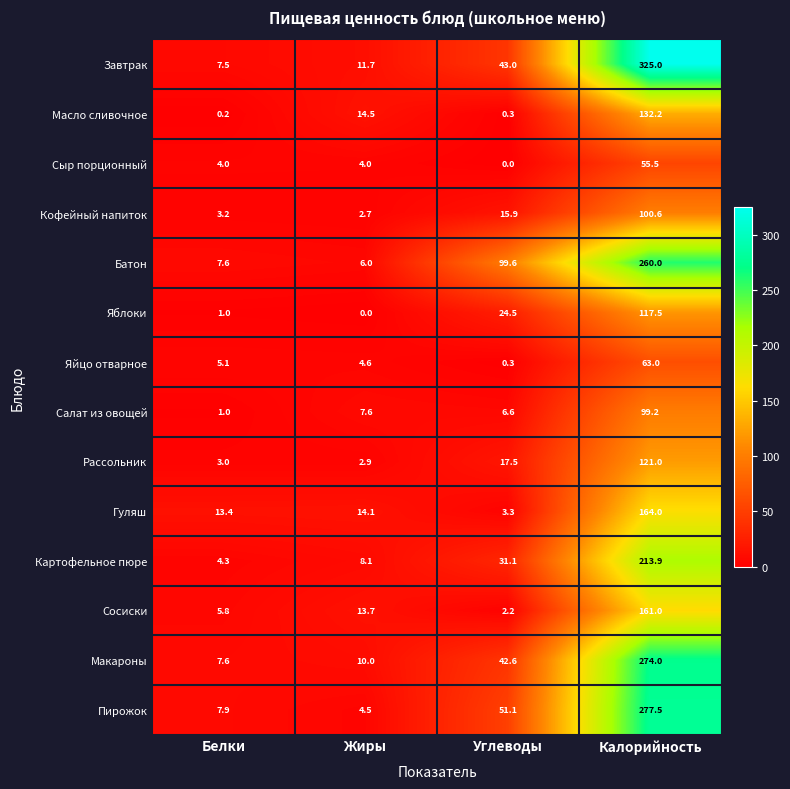

At which category is the sum across all series the highest?

Калорийность